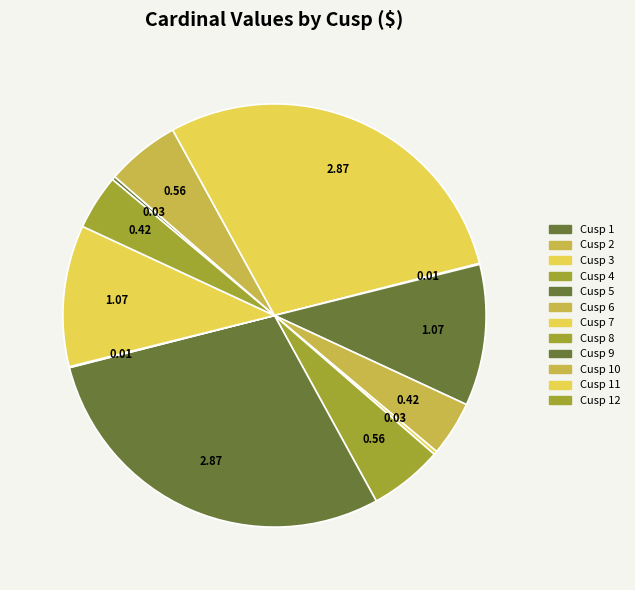

To the nearest percent, what is the average slice percentage?

8%